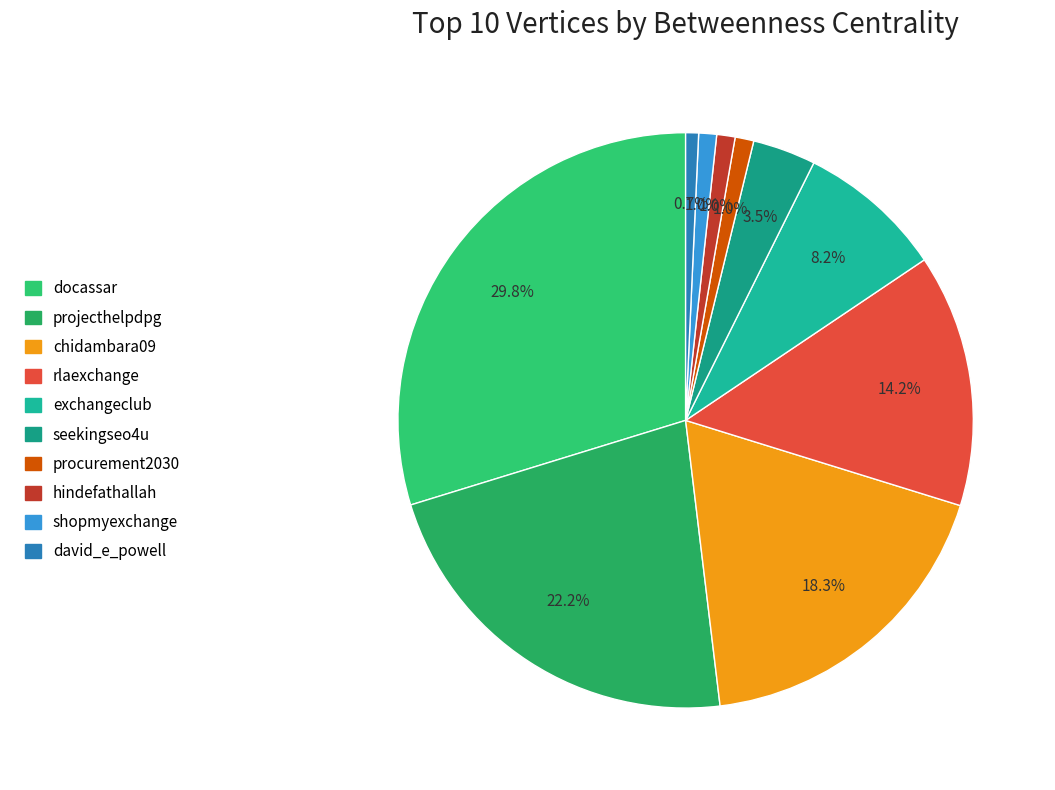

To the nearest percent, what portion does david_e_powell represent?

1%